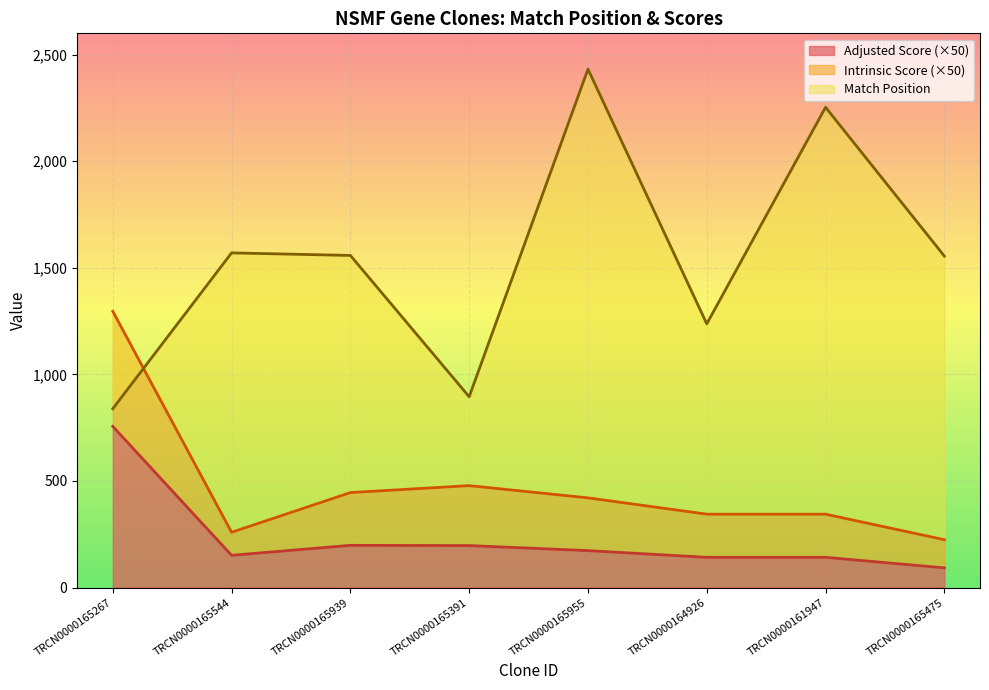

Between TRCN0000165939 and TRCN0000164926, which is larger?

TRCN0000165939